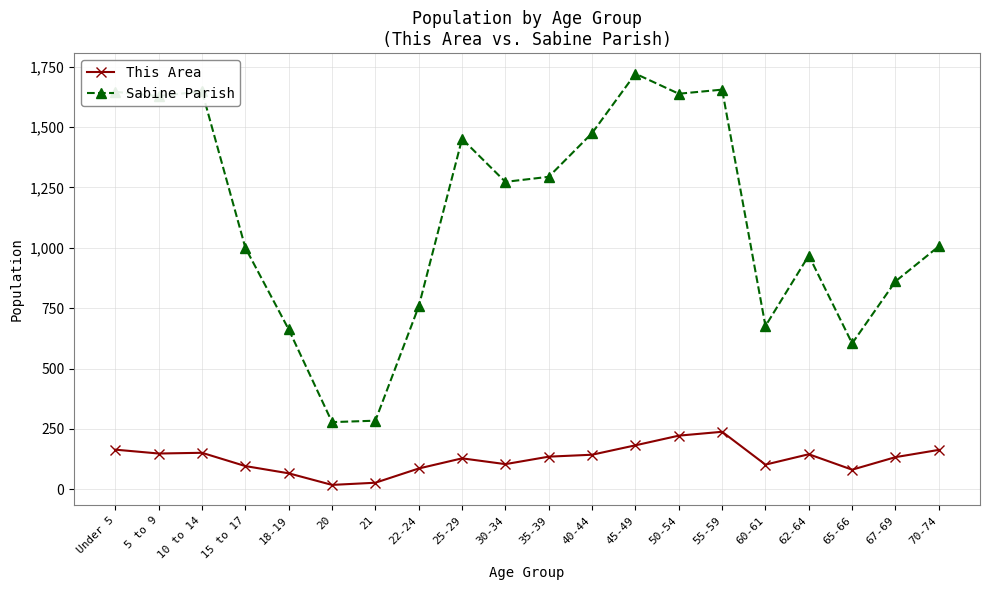

What is the maximum value for This Area?

238